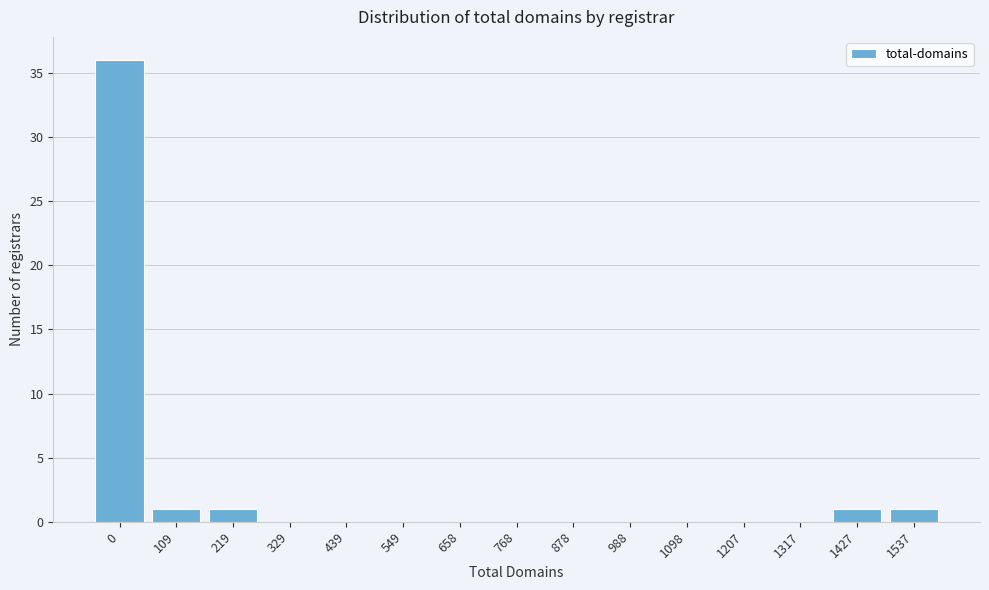

Reading left to right, list all the values displayed in this chart.

0=36	109=1	219=1	329=0	439=0	549=0	658=0	768=0	878=0	988=0	1098=0	1207=0	1317=0	1427=1	1537=1